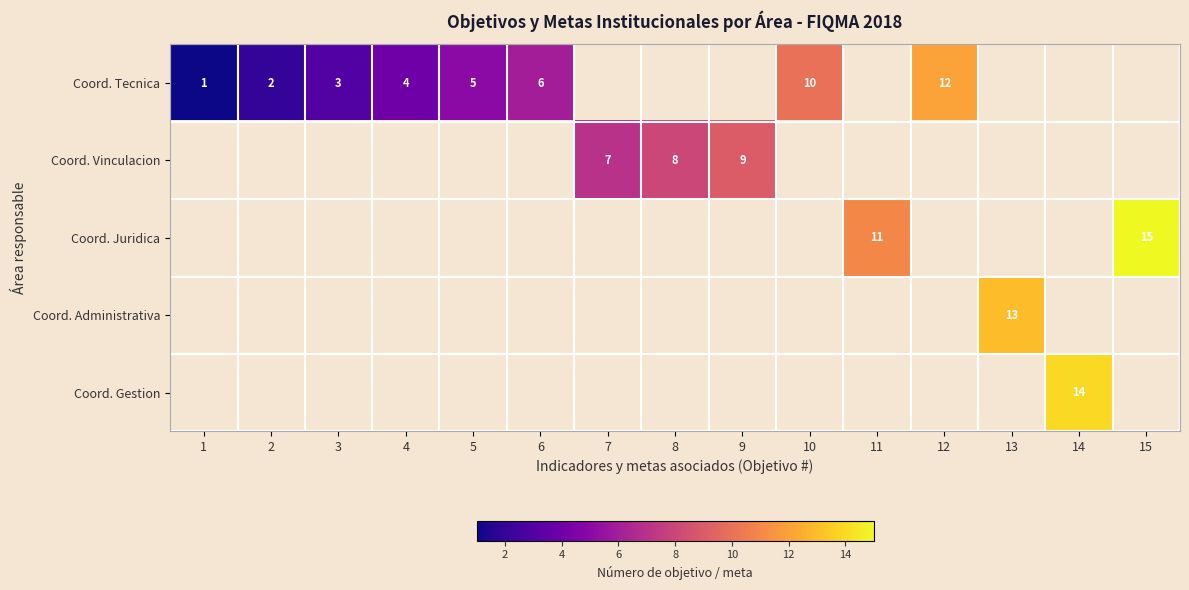

The Coord. Tecnica series shows 1 at 1. True or false?

True